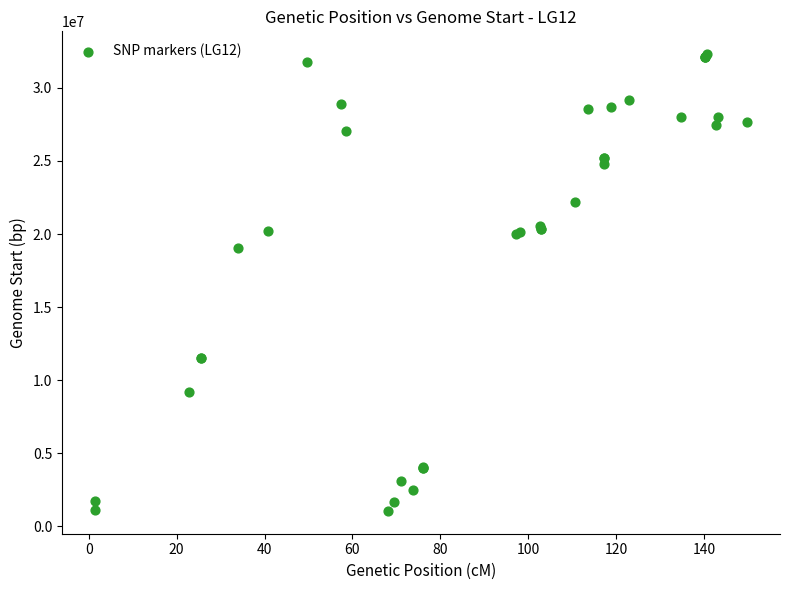

What Y value in the scatter plot is closest to 16679937?

19056633